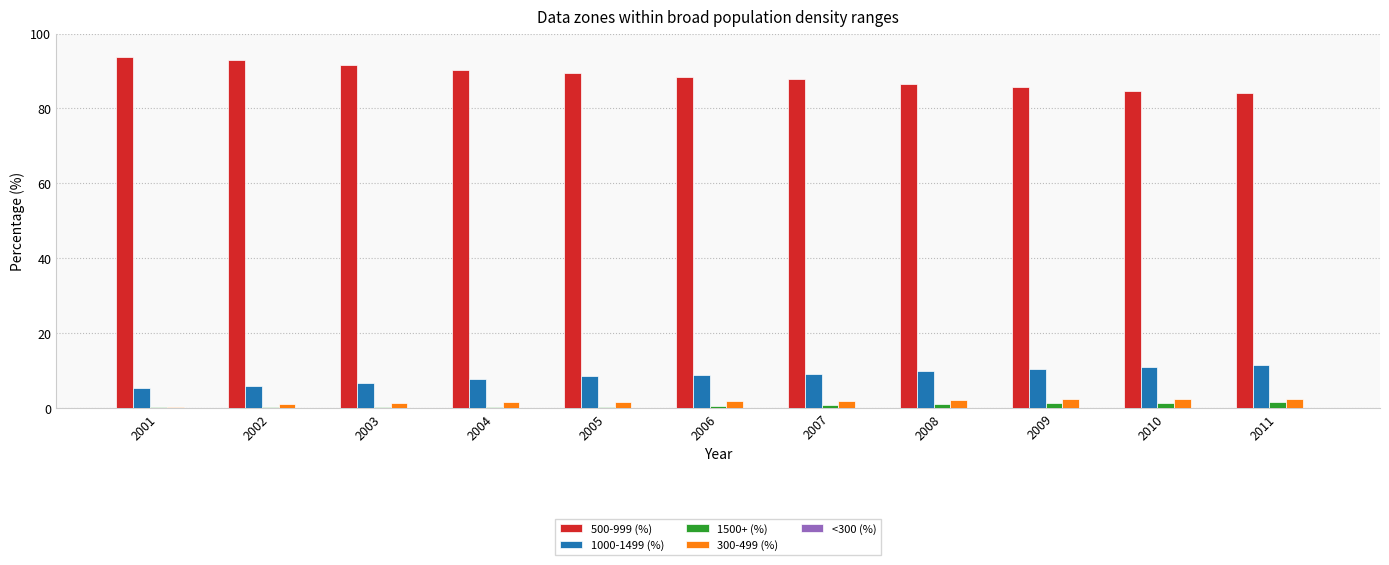

What is the sum of all 500-999 (%) values?

975.4